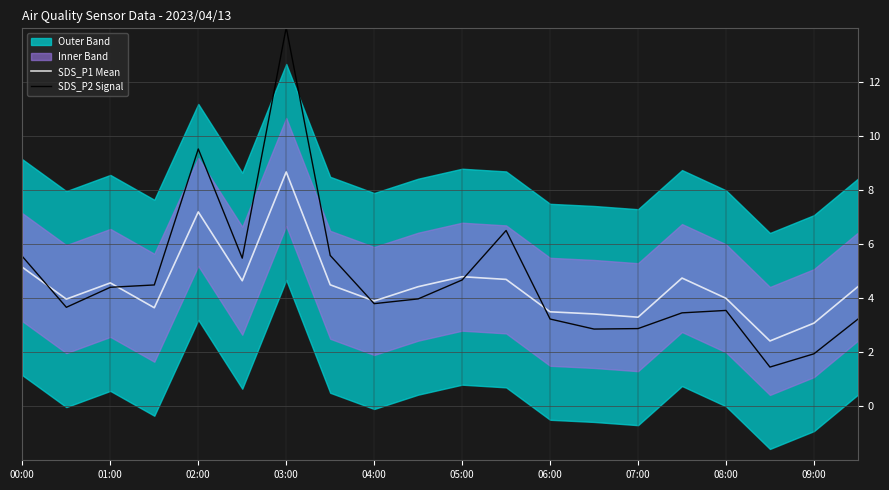

True or false: SDS_P2 Signal has a value of 9.5 at 02:00.

True